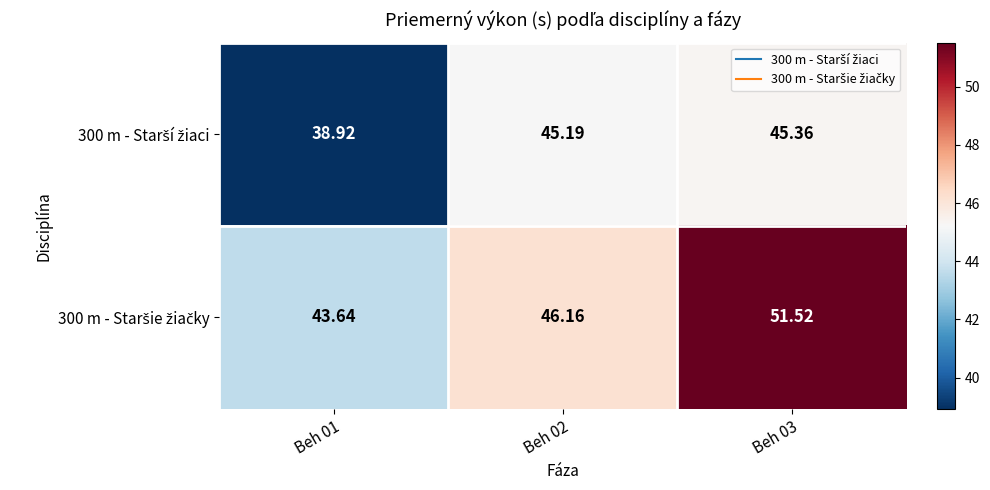

List the series in order of their peak value, highest first.

300 m - Staršie žiačky, 300 m - Starší žiaci